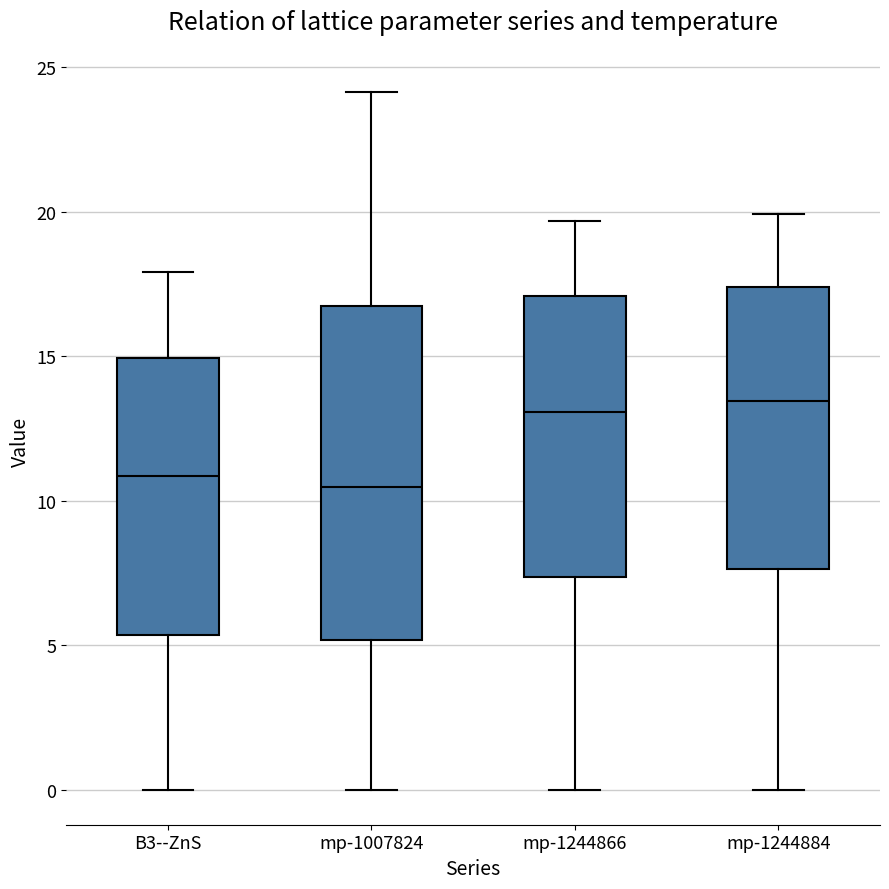

Reading left to right, transcribe this box plot: for each box, give where its median line is, the range the box spans, and where its two whiskers end, as read against the y-axis. The values are not printed on the chart, so give them approximately, as read against the axis.

B3--ZnS: median 11.0, box 5.5 to 15.0, whiskers 0.0 to 18.0
mp-1007824: median 10.5, box 5.0 to 16.5, whiskers 0.0 to 24.0
mp-1244866: median 13.0, box 7.5 to 17.0, whiskers 0.0 to 19.5
mp-1244884: median 13.5, box 7.5 to 17.5, whiskers 0.0 to 20.0